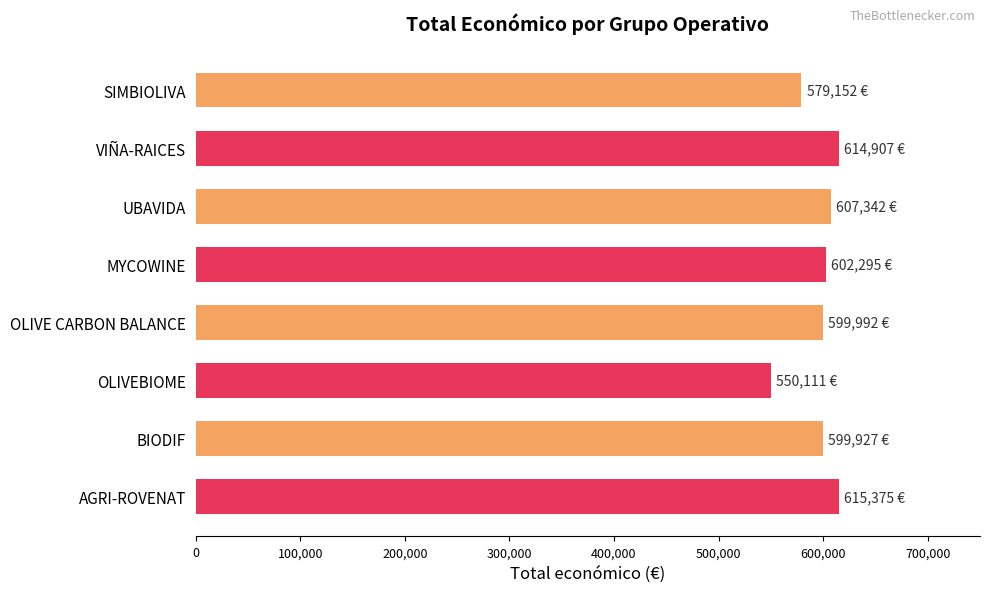

How many series are shown in this chart?

1